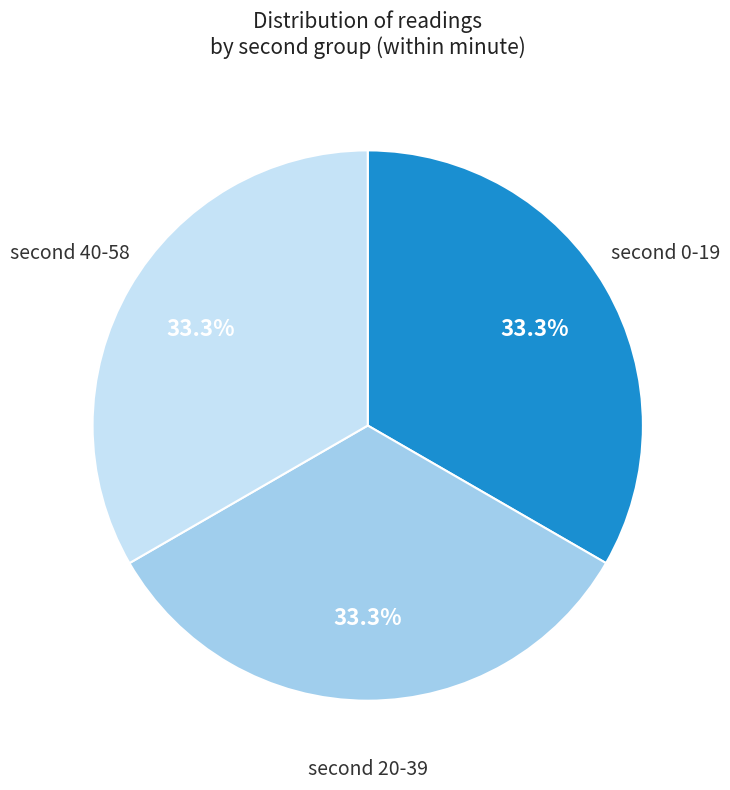

Does any single category account for the majority?

No